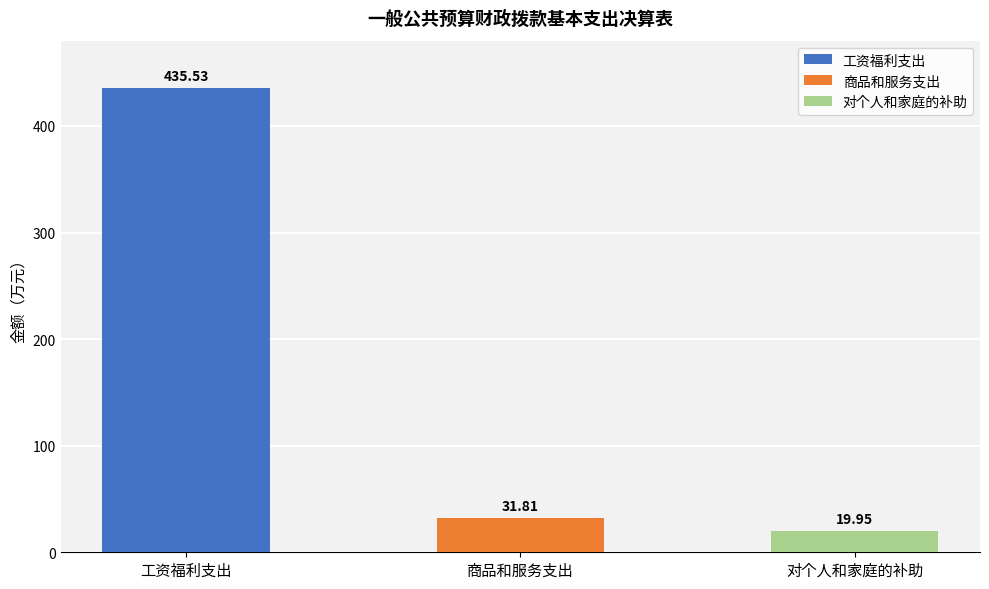

Is the value of 对个人和家庭的补助 at 对个人和家庭的补助 greater than the value of 工资福利支出 at 工资福利支出?

No